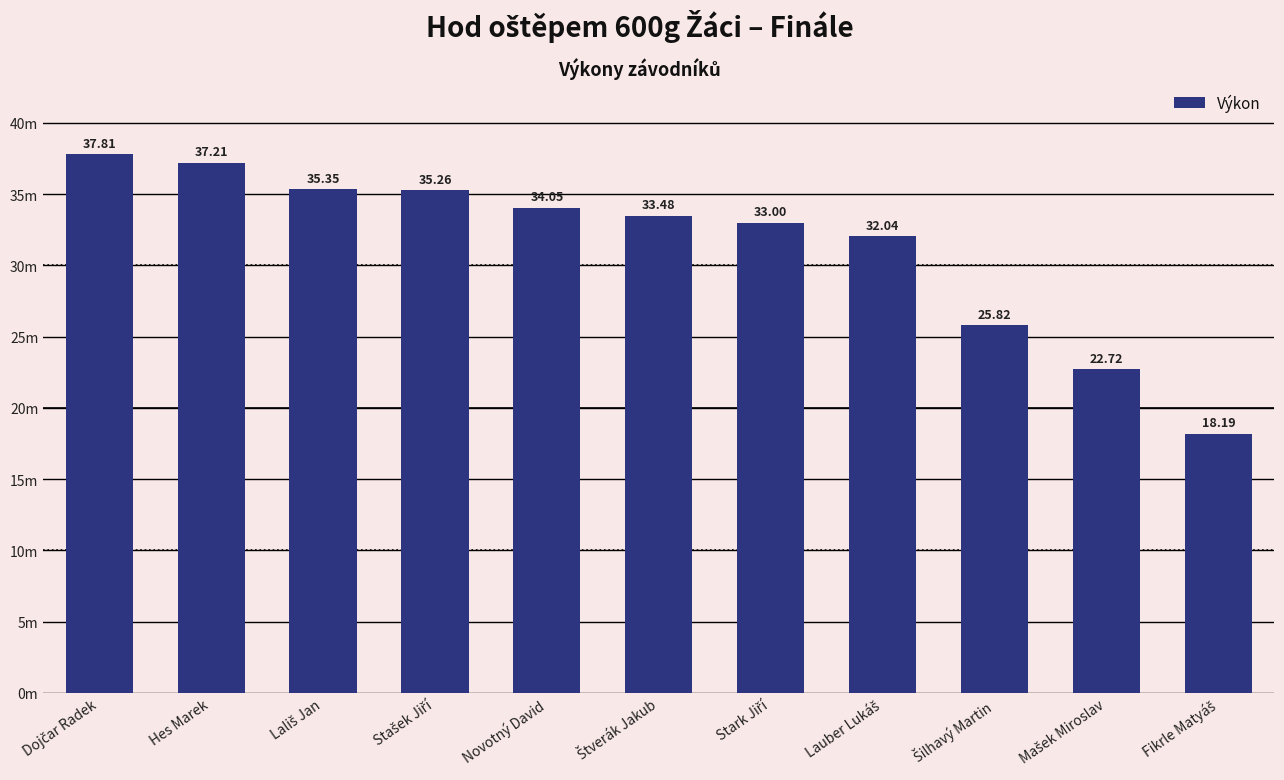

Where does the data first go above 33?

Dojčar Radek